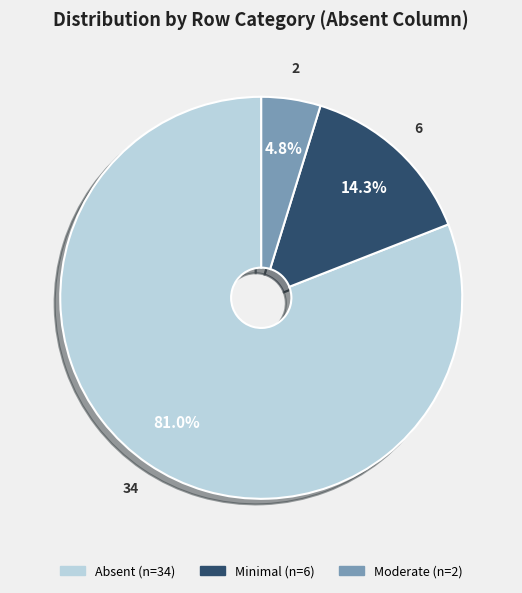

How many segments does this pie chart have?

3